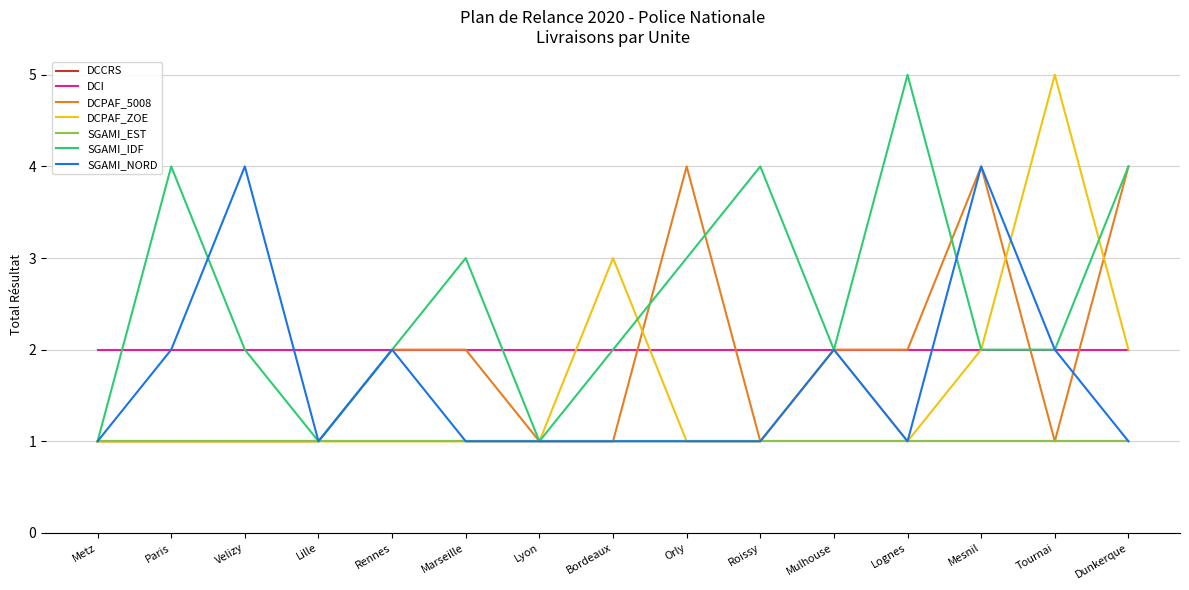

Does the chart have visible grid lines?

Yes